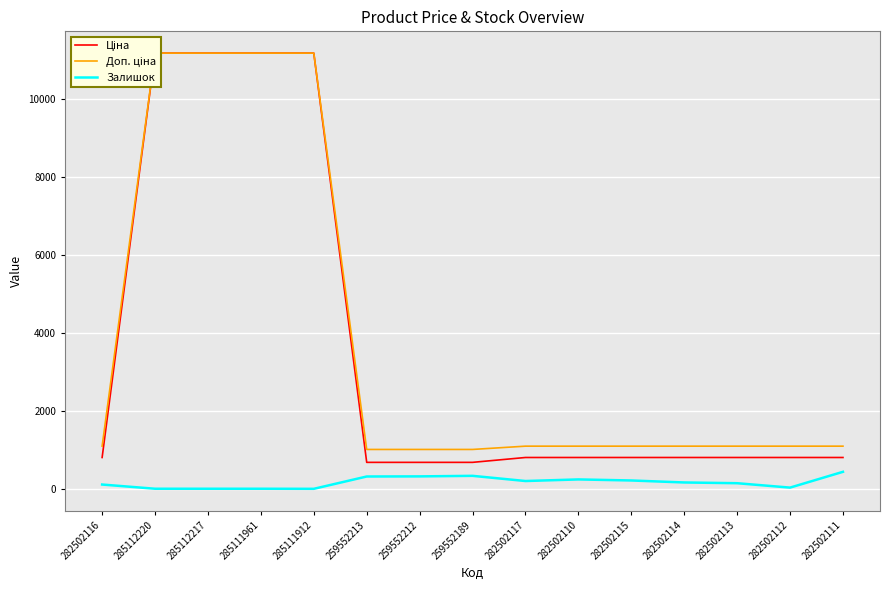

How many values in the Залишок series are below 178?

7